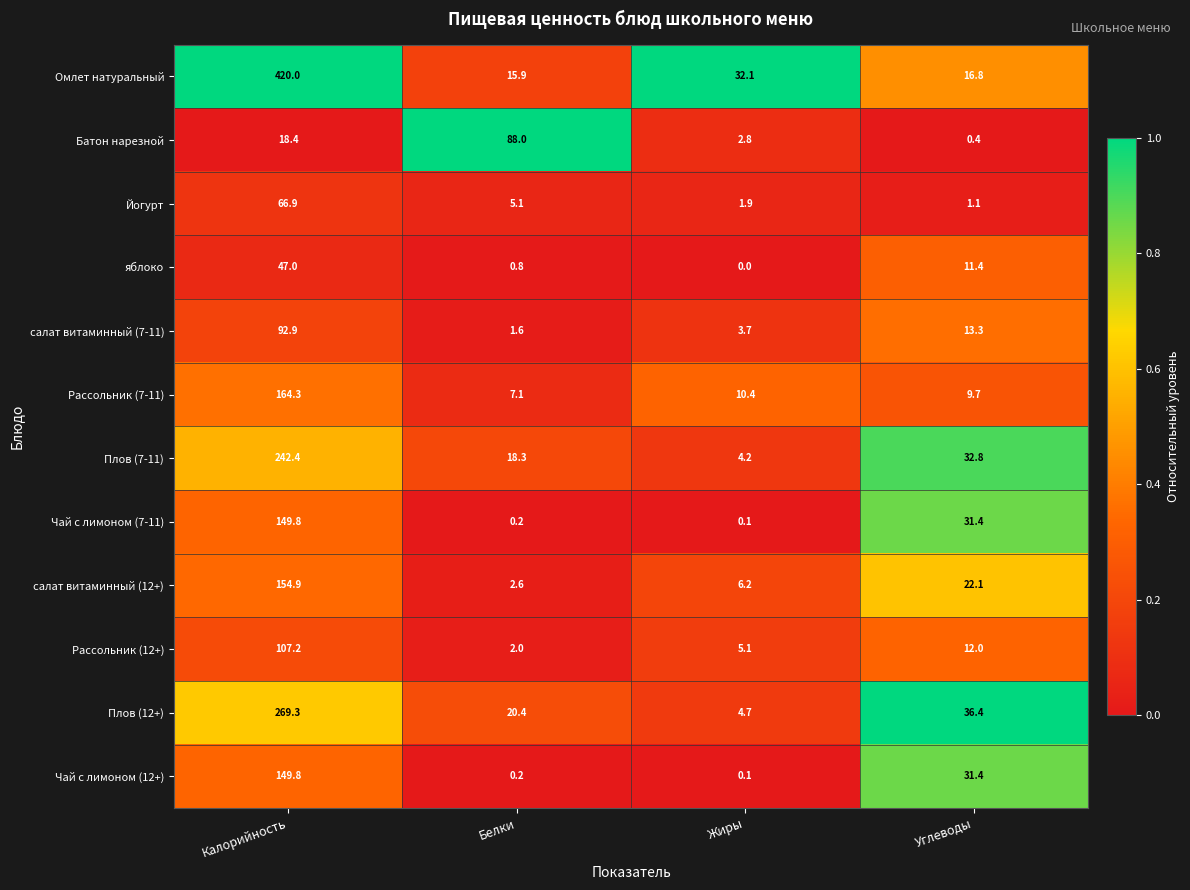

At which label does Плов (7-11) first exceed 32?

Калорийность